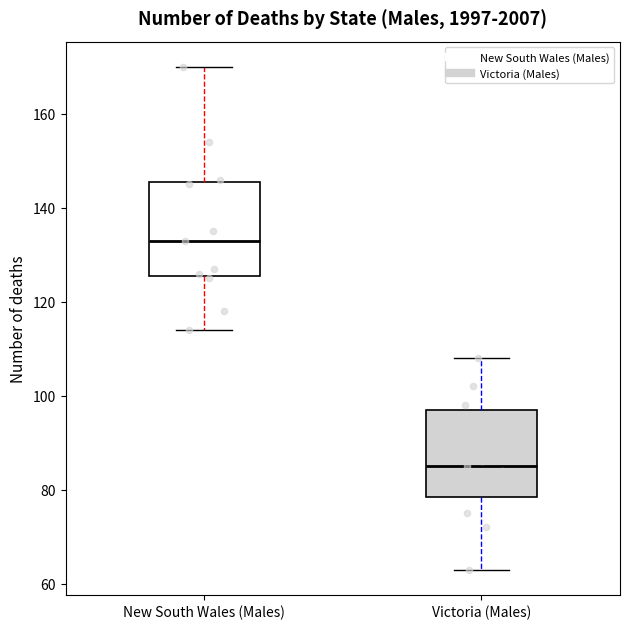

Which box's median line is the lowest?

Victoria (Males)